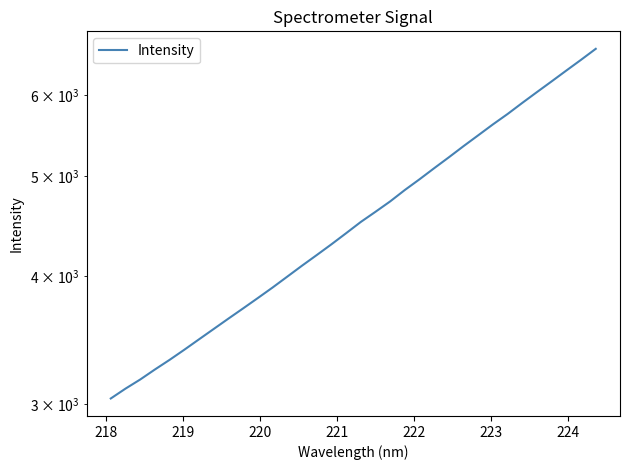

What is the sum of all values?

156140.5